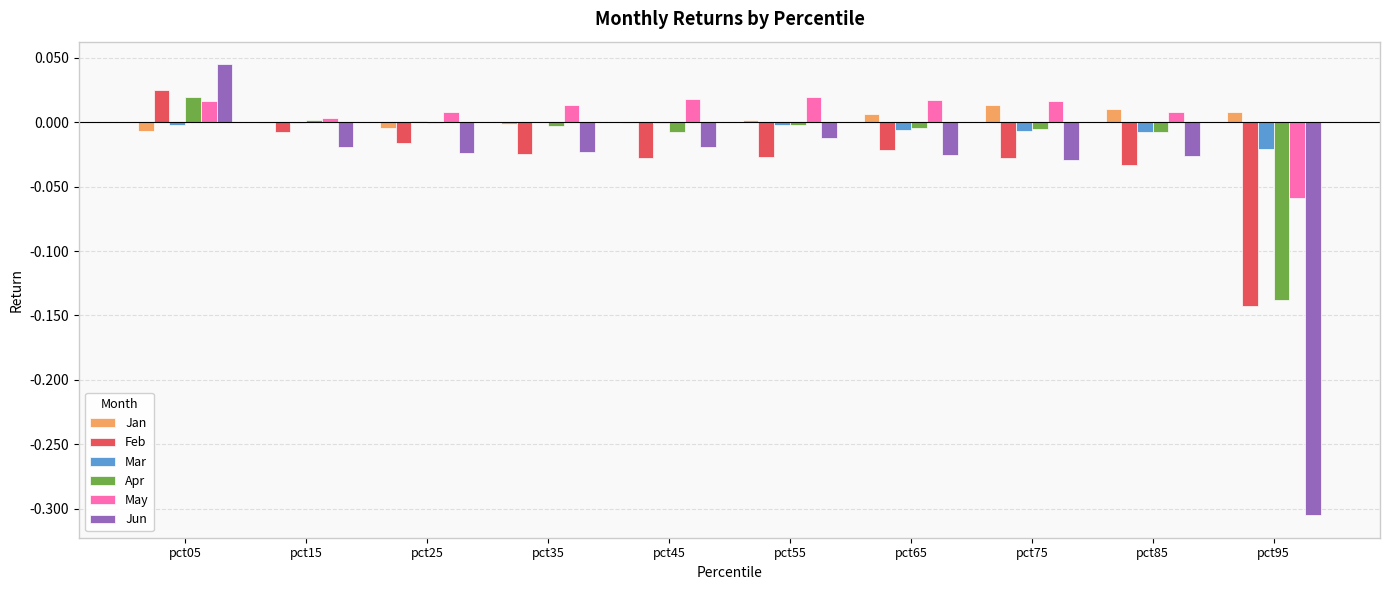

At which label does May first exceed 0?

pct05